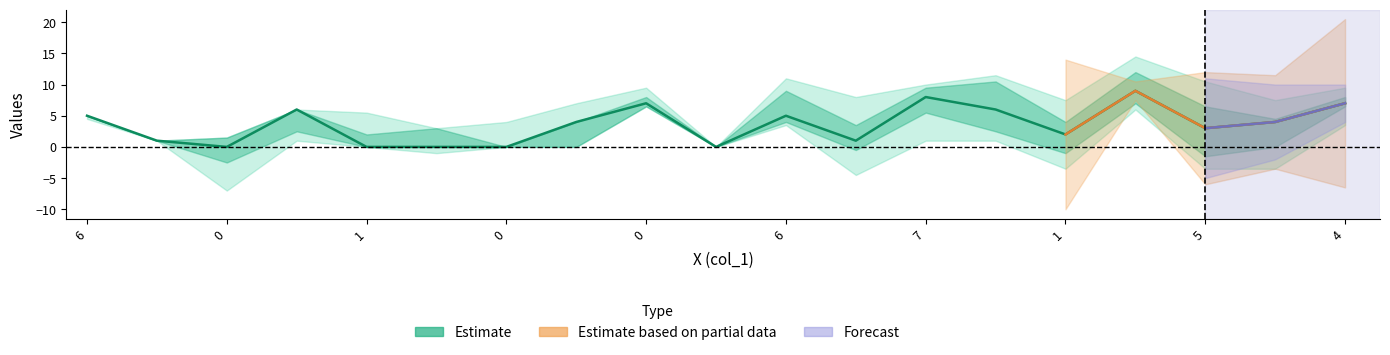

What is the difference between the maximum and minimum values?

9